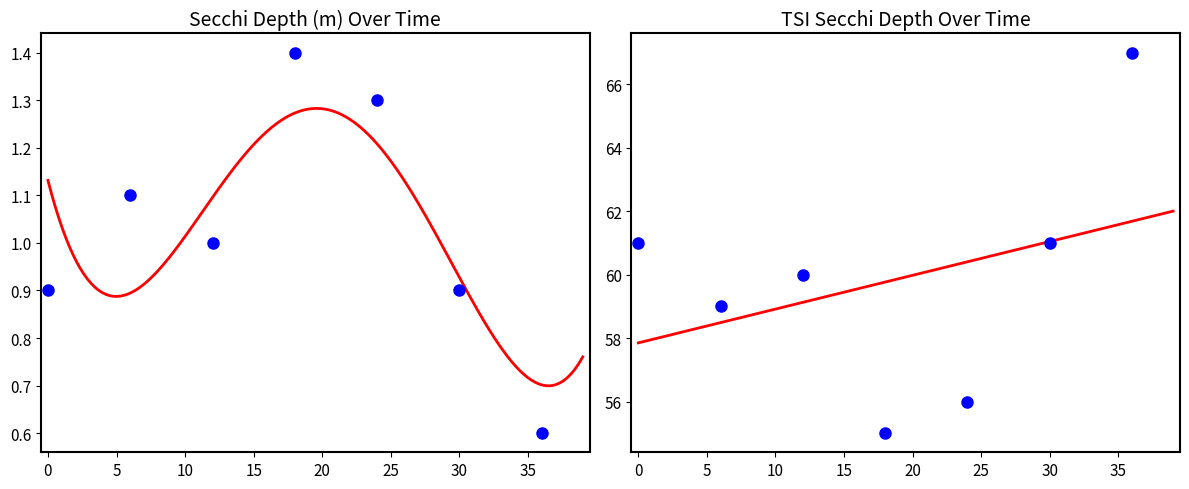

Which series reaches the maximum Y coordinate?

Tsi Sd